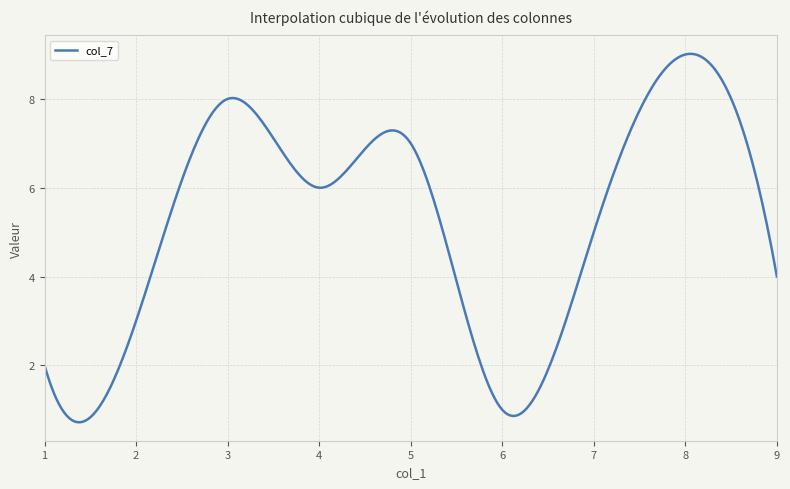

What is the difference between the maximum and minimum values?

8.3